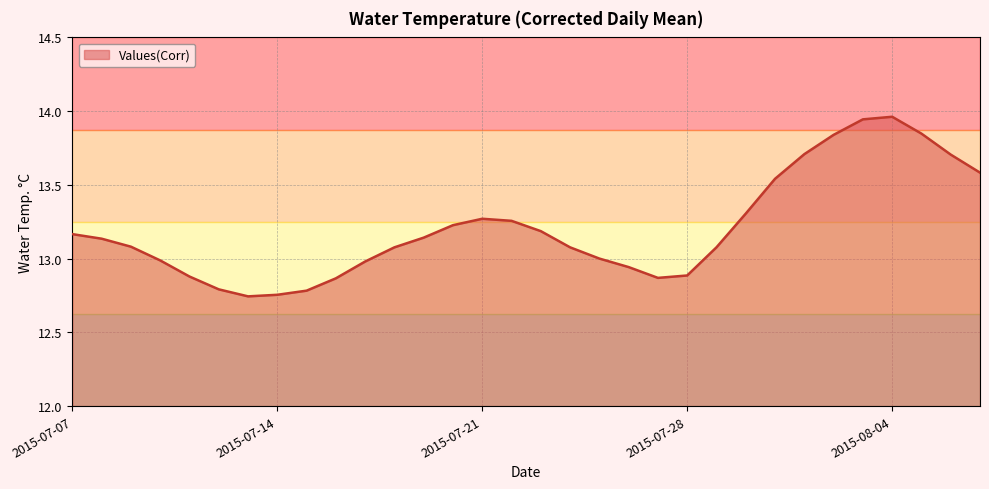

Rank the categories by value from highest to lowest.

2015-08-04, 2015-08-03, 2015-08-05, 2015-08-02, 2015-08-01, 2015-08-06, 2015-08-07, 2015-07-31, 2015-07-30, 2015-07-21, 2015-07-22, 2015-07-20, 2015-07-23, 2015-07-07, 2015-07-19, 2015-07-08, 2015-07-09, 2015-07-29, 2015-07-18, 2015-07-24, 2015-07-25, 2015-07-10, 2015-07-17, 2015-07-26, 2015-07-28, 2015-07-11, 2015-07-27, 2015-07-16, 2015-07-12, 2015-07-15, 2015-07-14, 2015-07-13